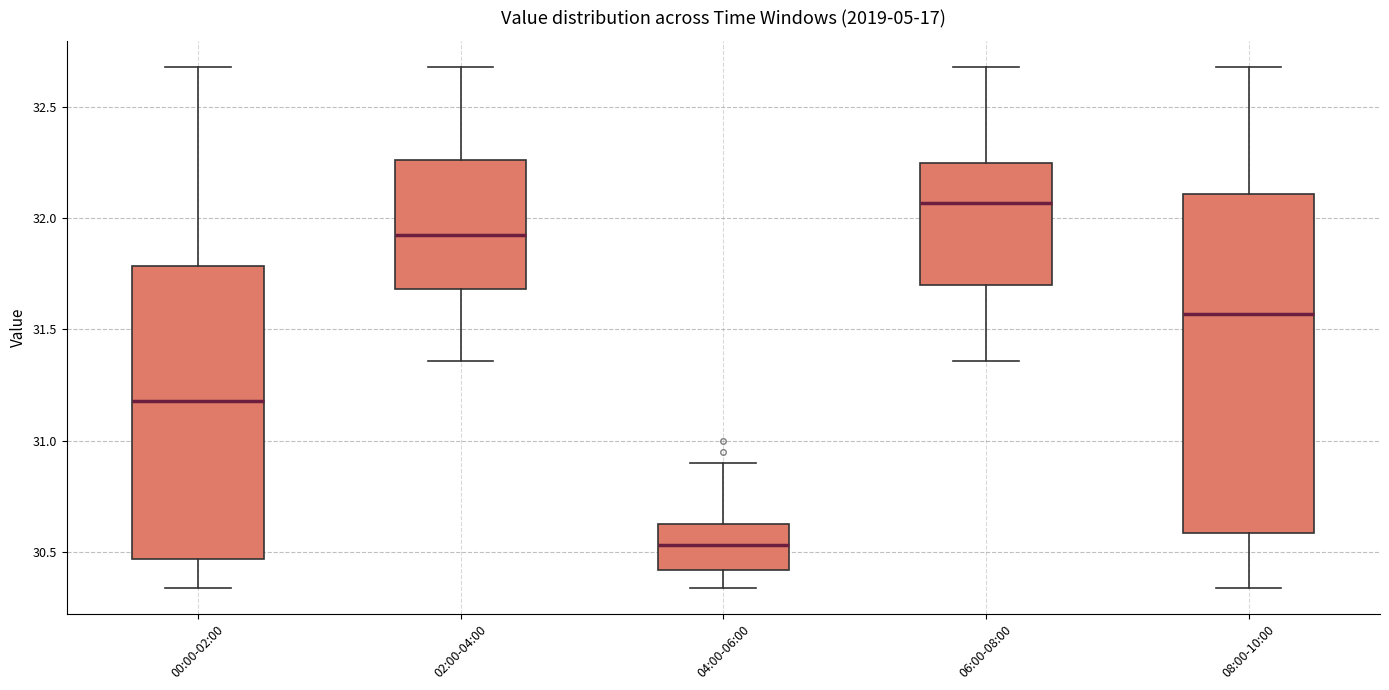

Comparing the boxes themselves (not the whiskers), which one is the tallest?

08:00-10:00